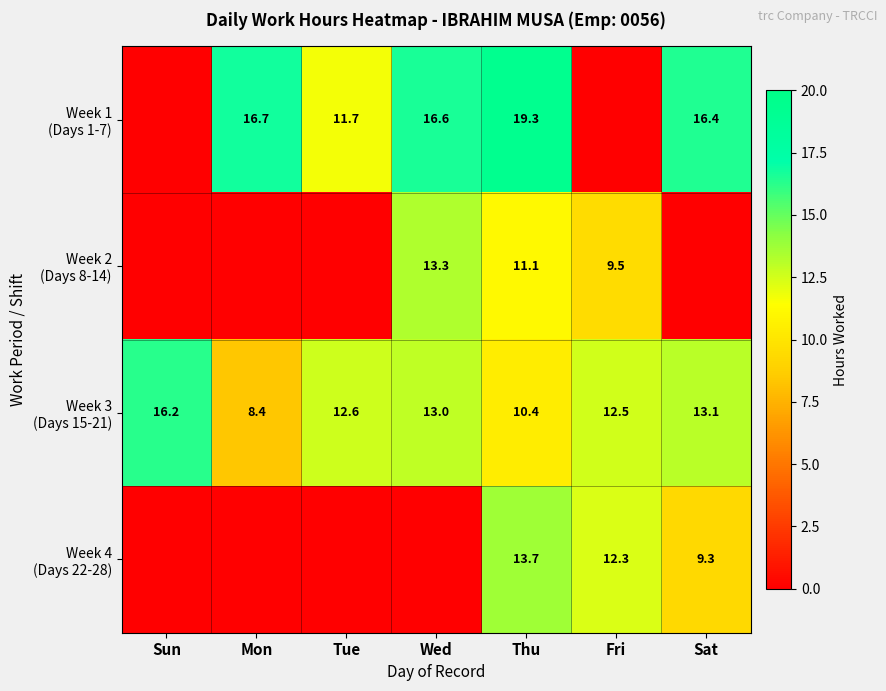

What is the difference between the maximum and minimum values in the Week 4 (Days 22-28) series?

13.7